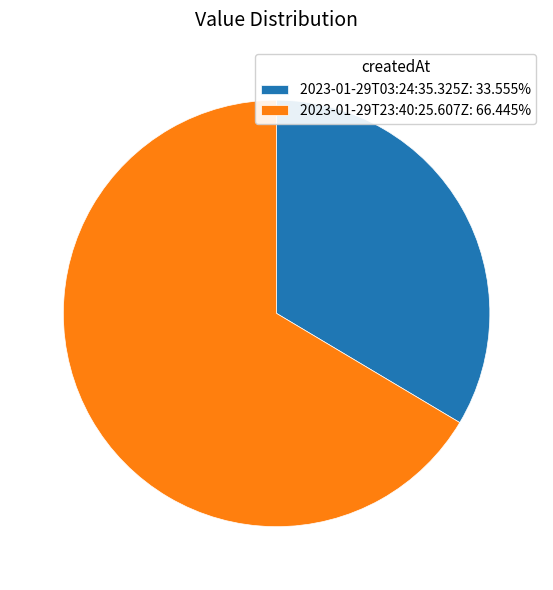

Approximately how many times larger is the value at 2023-01-29T23:40:25.607Z compared to 2023-01-29T03:24:35.325Z?

2.0